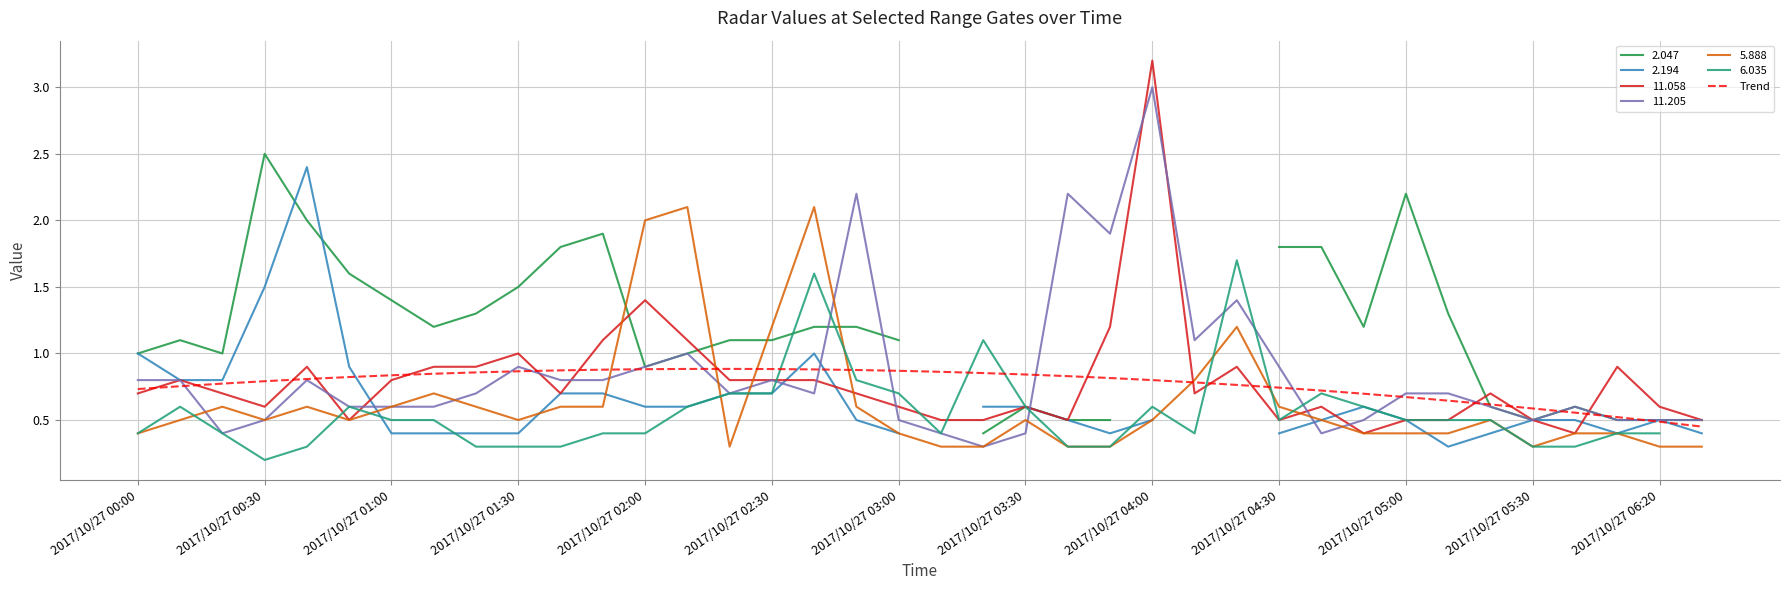

The value of Trend at 2017/10/27 05:30 is 0.6. True or false?

True